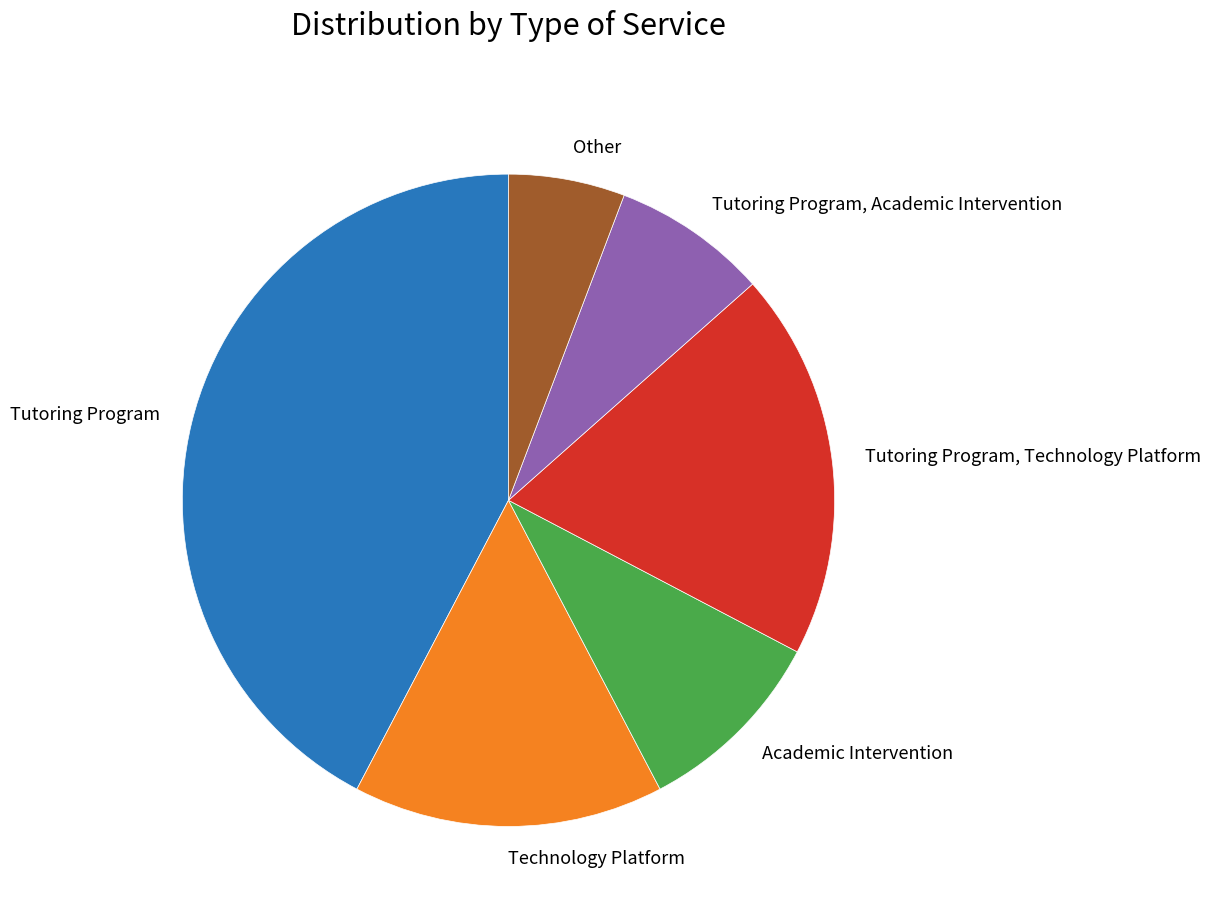

Rank the categories by value from lowest to highest.

Other, Tutoring Program, Academic Intervention, Academic Intervention, Technology Platform, Tutoring Program, Technology Platform, Tutoring Program